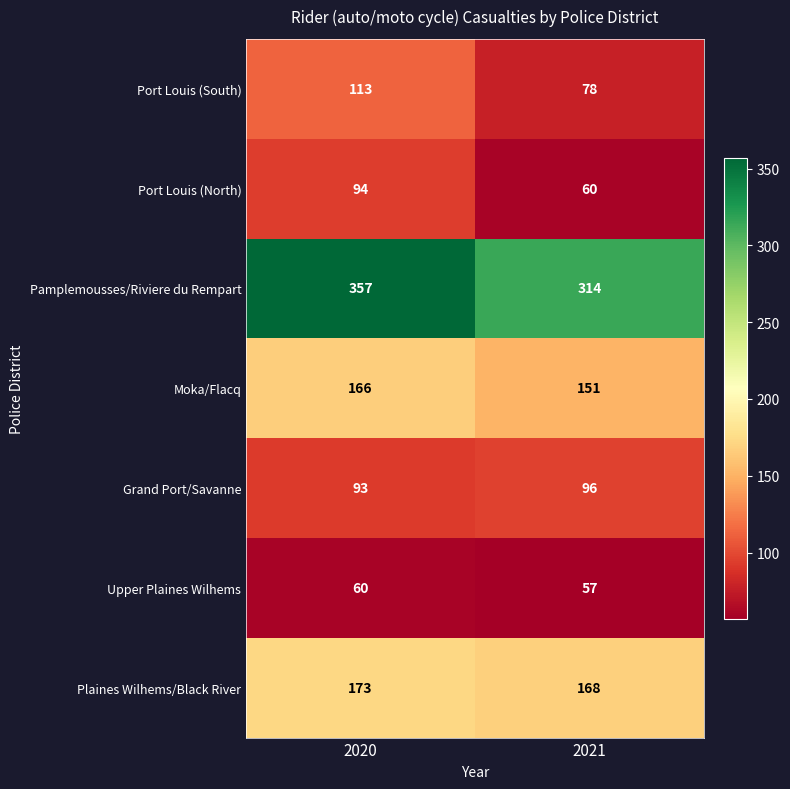

Reading right to left, what are all the values shown in this chart?

Port Louis (South): 78	113
Port Louis (North): 60	94
Pamplemousses/Riviere du Rempart: 314	357
Moka/Flacq: 151	166
Grand Port/Savanne: 96	93
Upper Plaines Wilhems: 57	60
Plaines Wilhems/Black River: 168	173